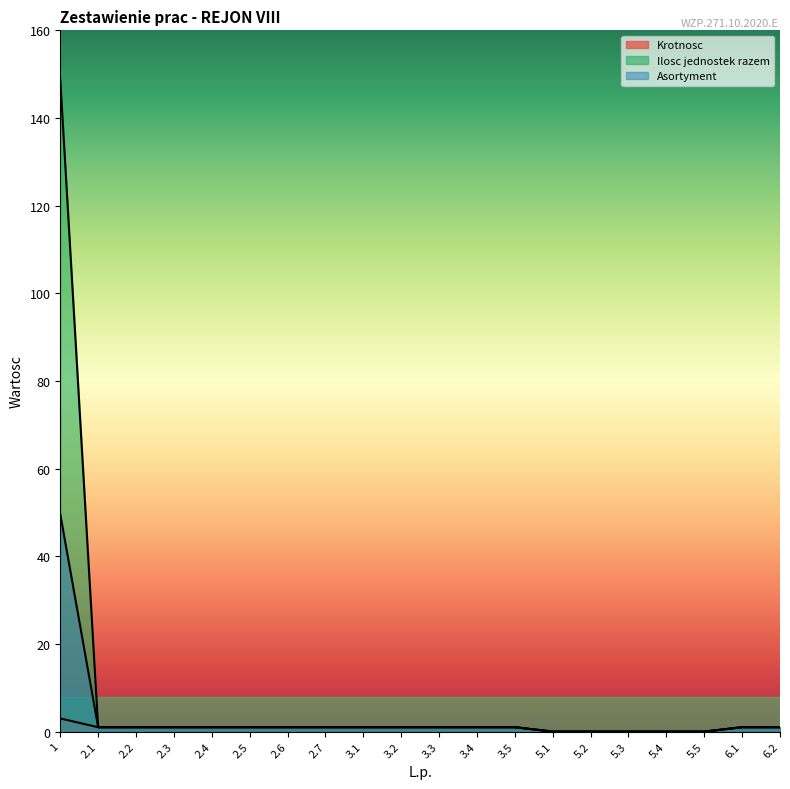

What is the difference between the second highest and minimum values in the Asortyment series?

1.0